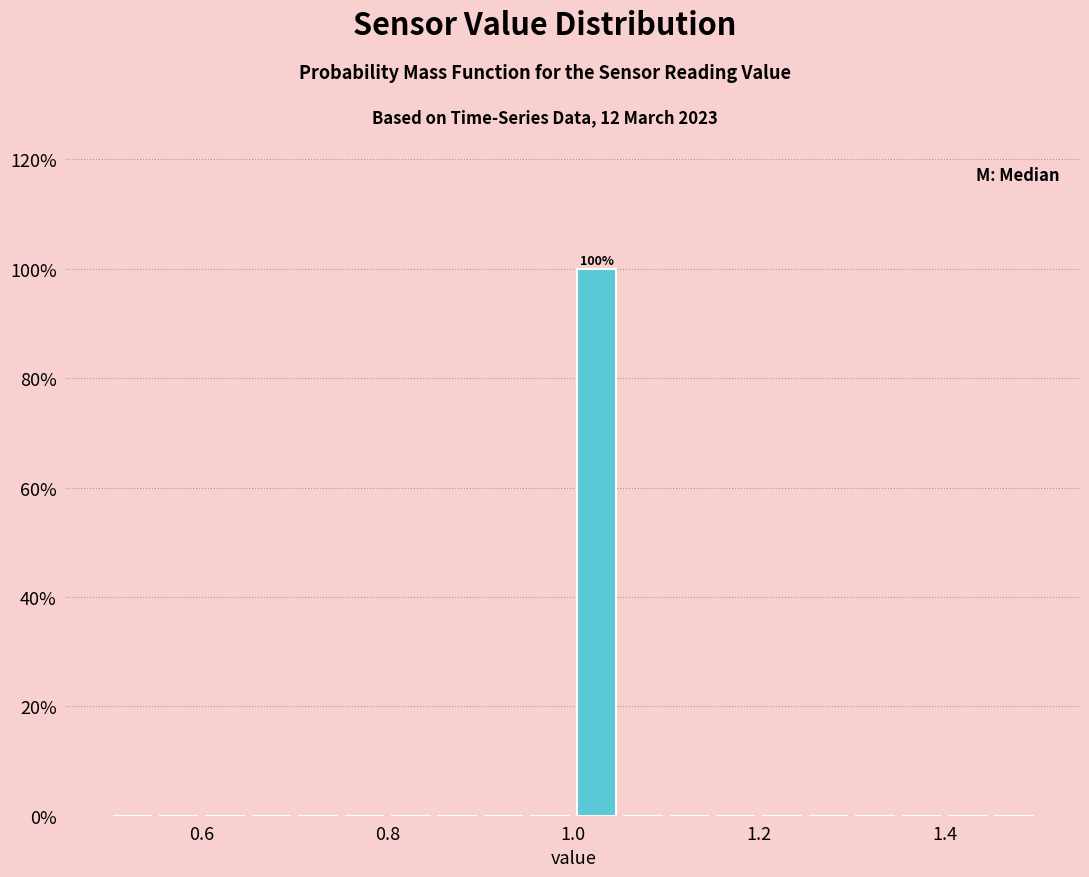

Read against the x-axis, roughly where is the centre of the tallest bar?

1.02